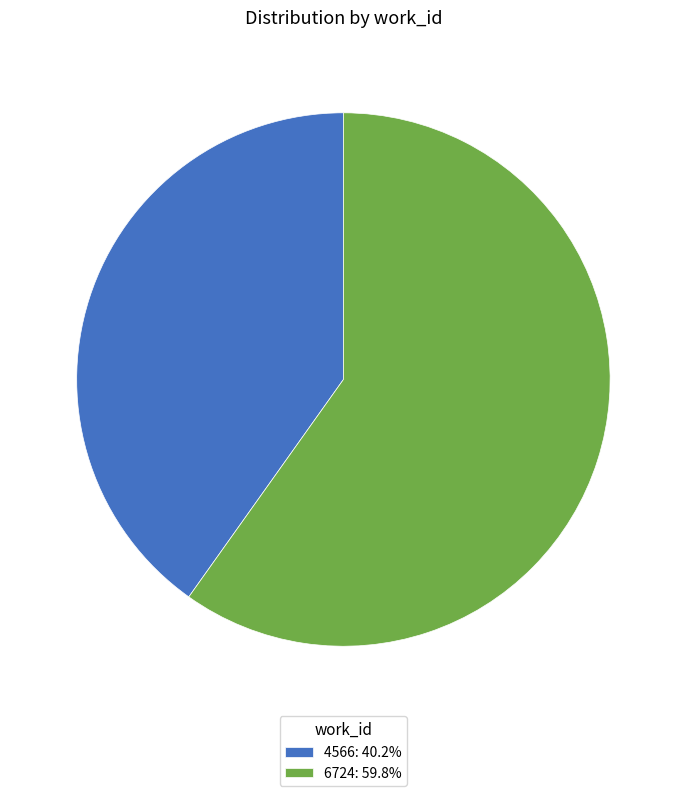

Which category has the smallest portion of the pie?

4566